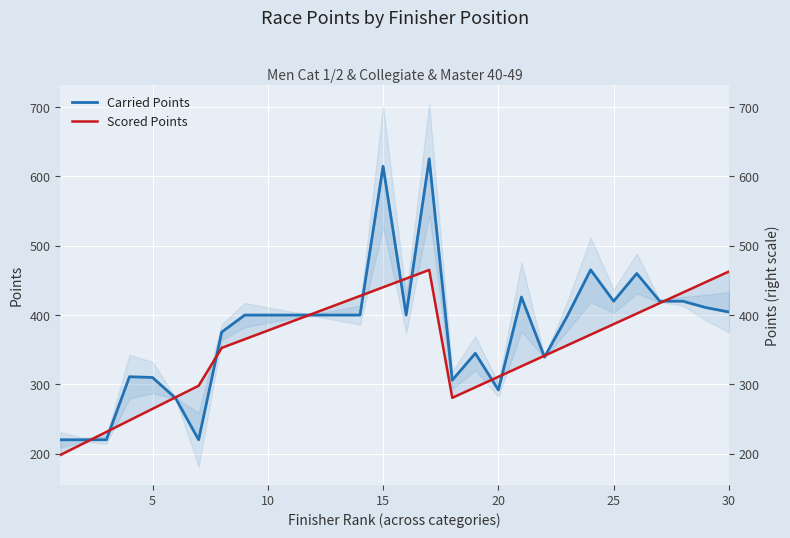

What is the average value of the Scored Points series?

355.2